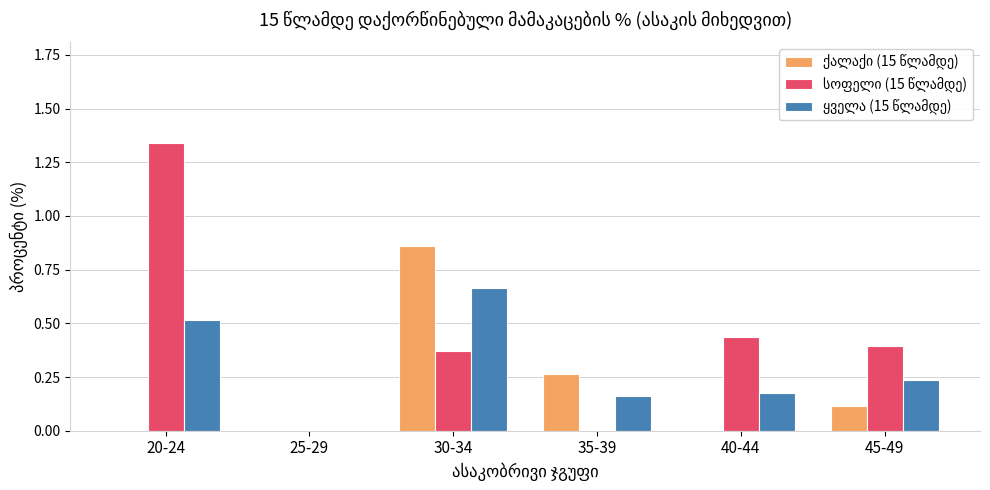

Are the bars horizontal?

No